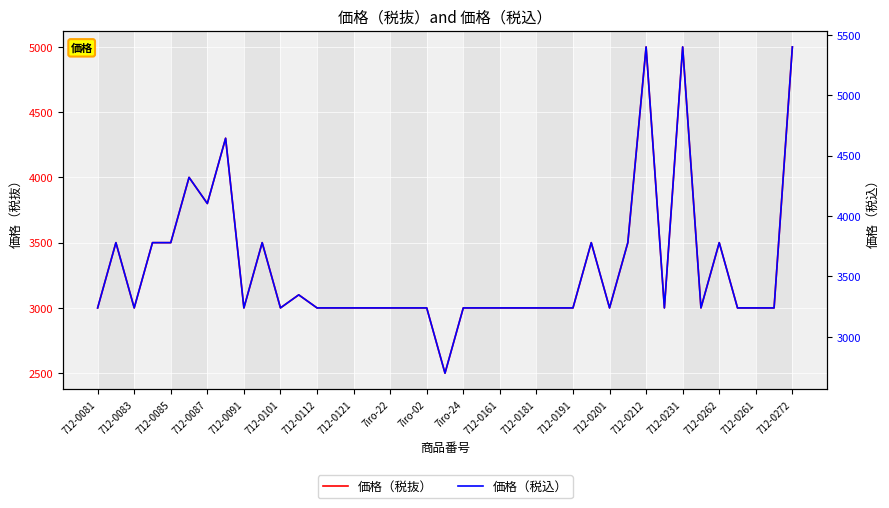

How many series are shown in this chart?

2